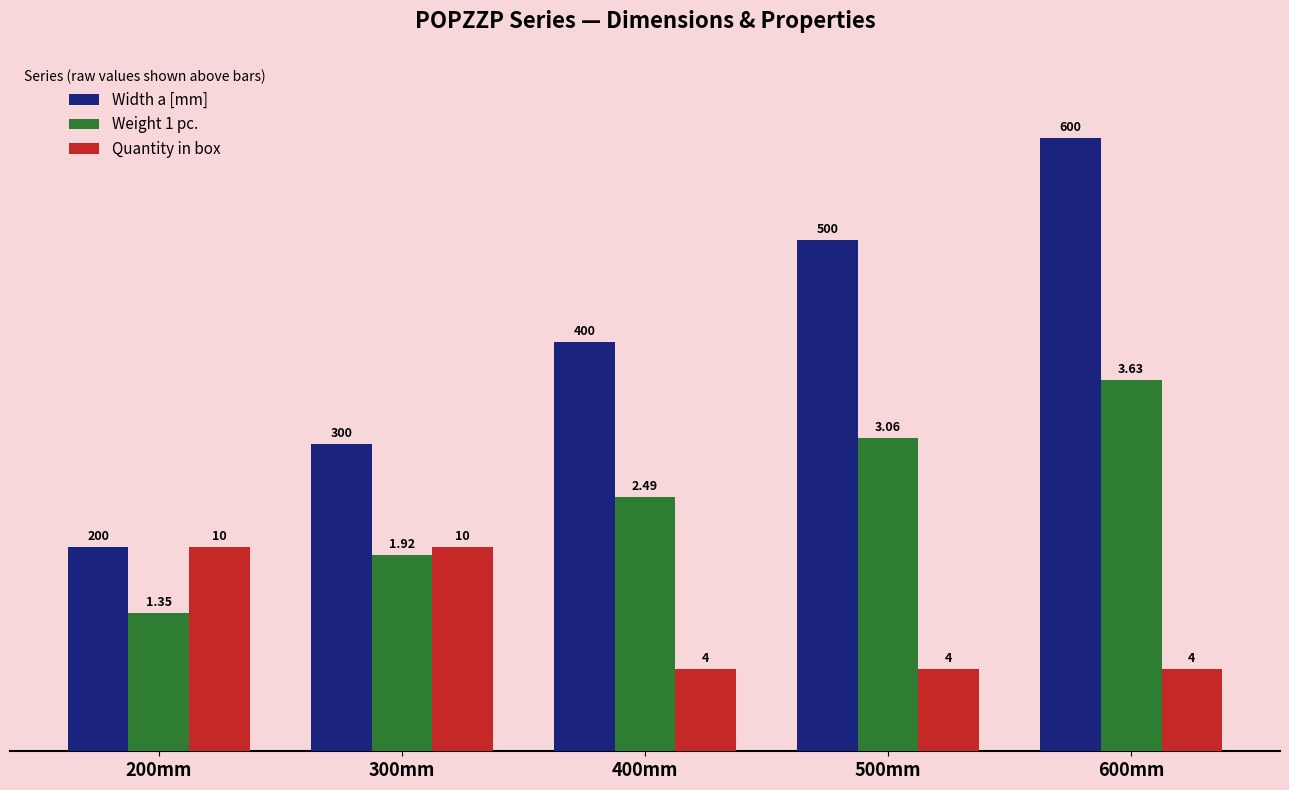

List the series in order of their overall mean, highest first.

Width a [mm], Weight 1 pc., Quantity in box